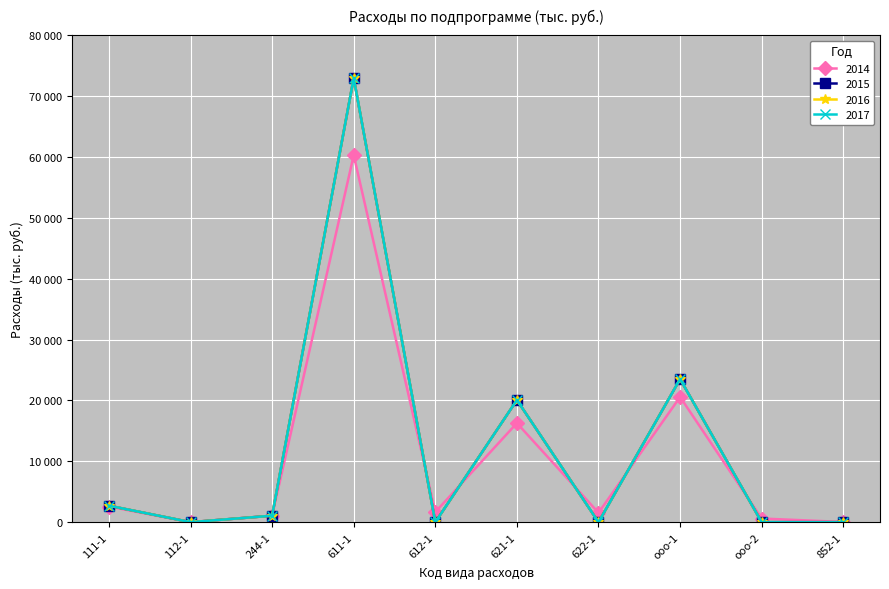

Reading left to right, extract all data points from this chart.

2014: 2562.9	6.5	1065.2	60282.7	1659.5	16272.4	1545.7	20559.8	599.0	32.1
2015: 2705.7	1.6	1064.2	72944.2	0.0	20063.4	0.0	23506.2	0.0	1.1
2016: 2705.7	1.6	1064.2	72944.2	0.0	20063.4	0.0	23506.2	0.0	1.1
2017: 2705.7	1.6	1064.2	72944.2	0.0	20063.4	0.0	23506.2	0.0	1.1